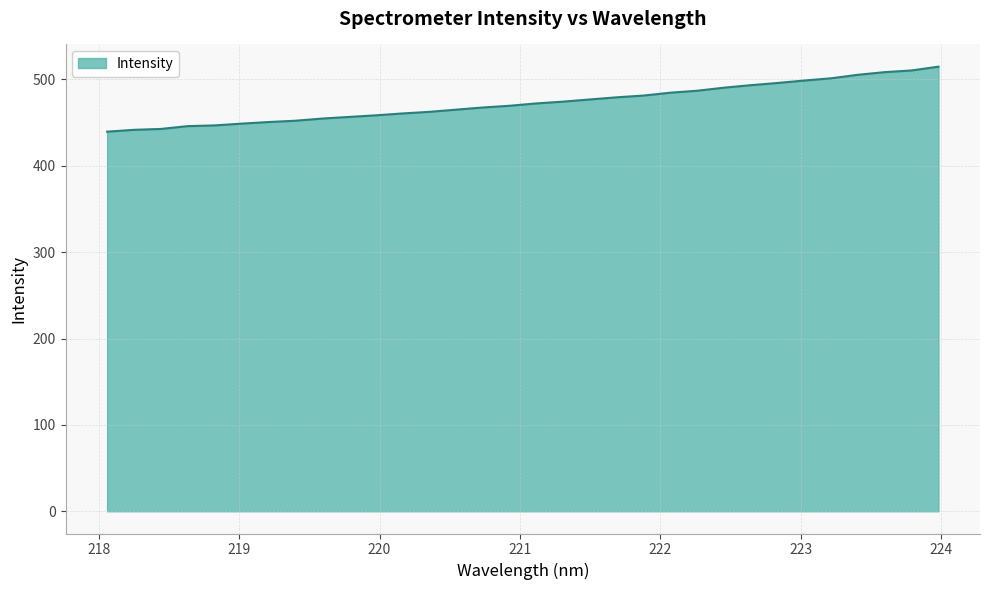

What is the smallest value displayed?

439.5